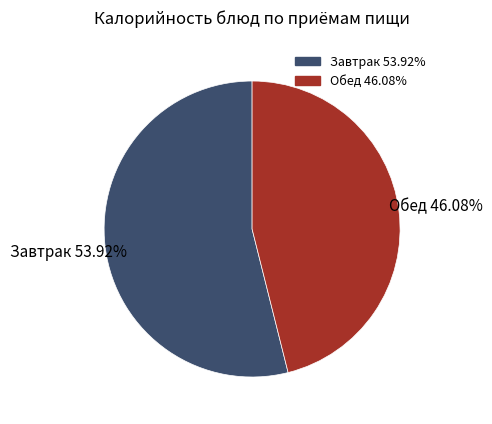

Is there any slice that represents more than half of the pie?

Yes